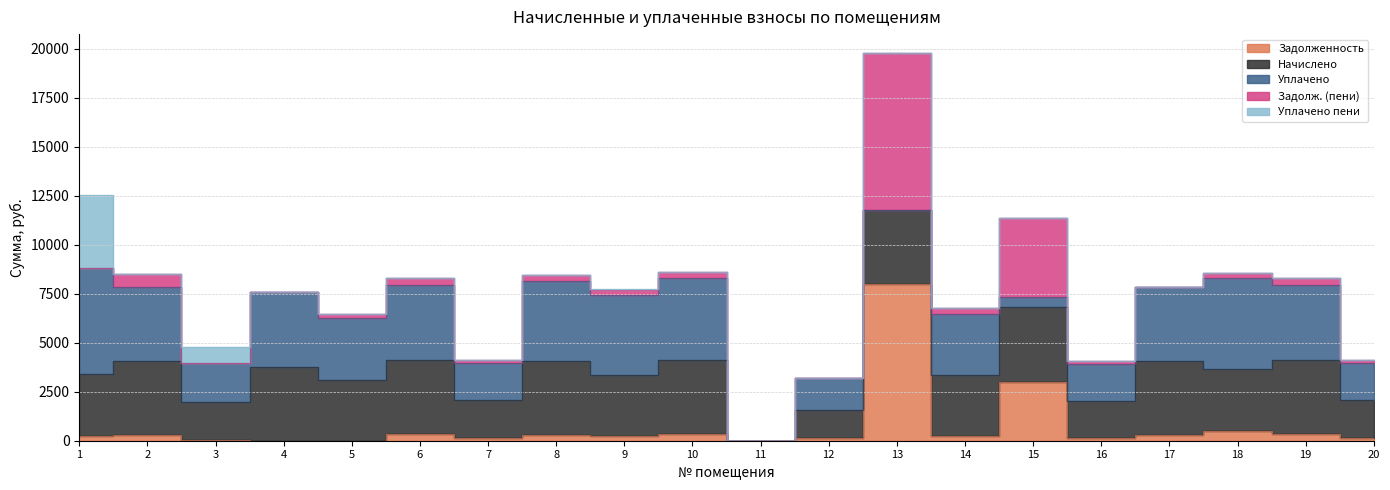

Where do начислено and уплачено_пени first cross each other?

1 and 2